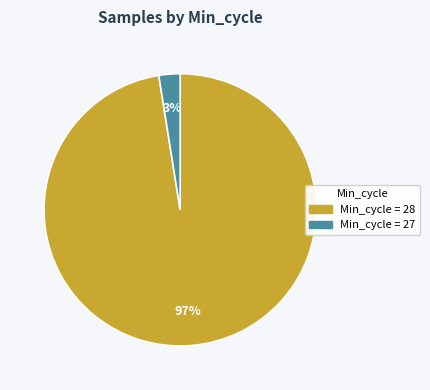

Does any single category account for the majority?

Yes